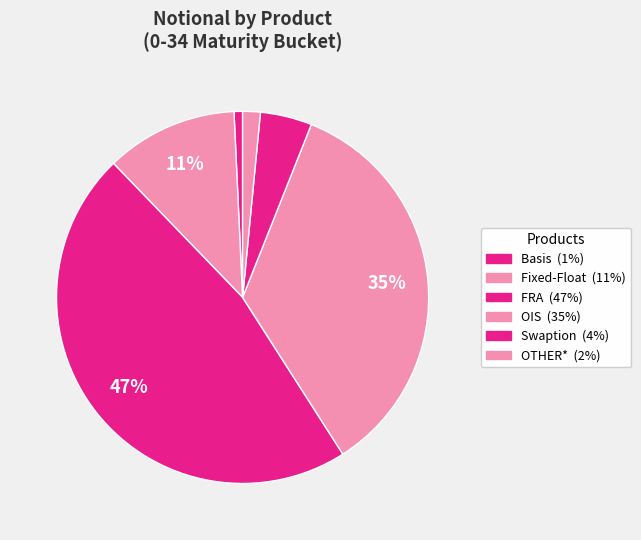

Rank the categories by value from highest to lowest.

FRA, OIS, Fixed-Float, Swaption, OTHER*, Basis